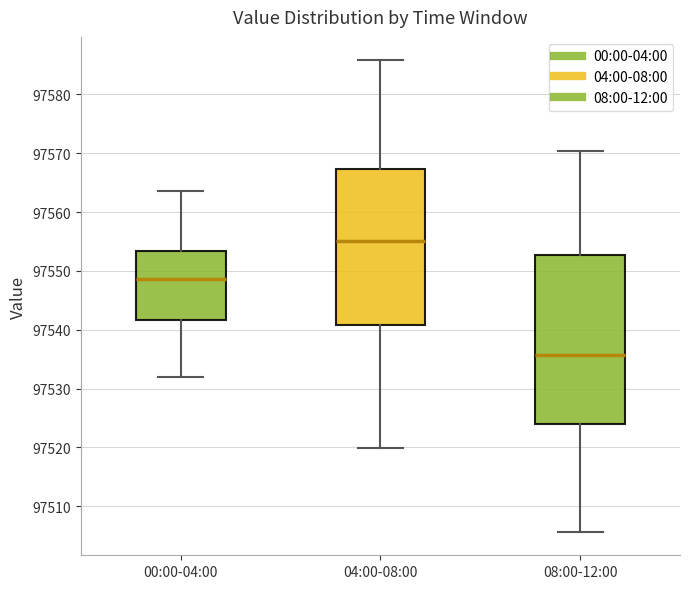

Which box's median line is the lowest?

08:00-12:00